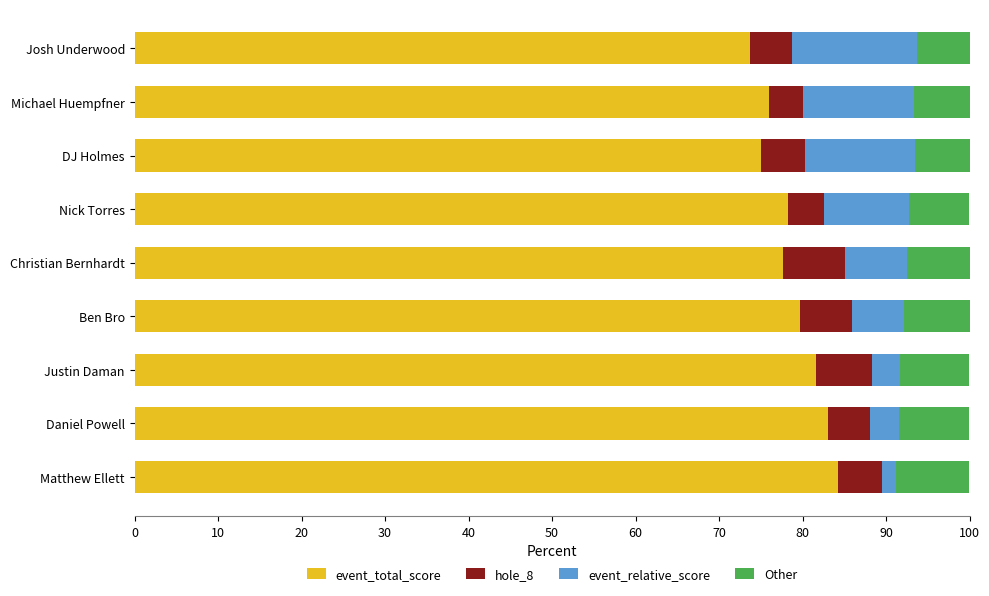

The value of event_total_score at Christian Bernhardt is 124.0. True or false?

False